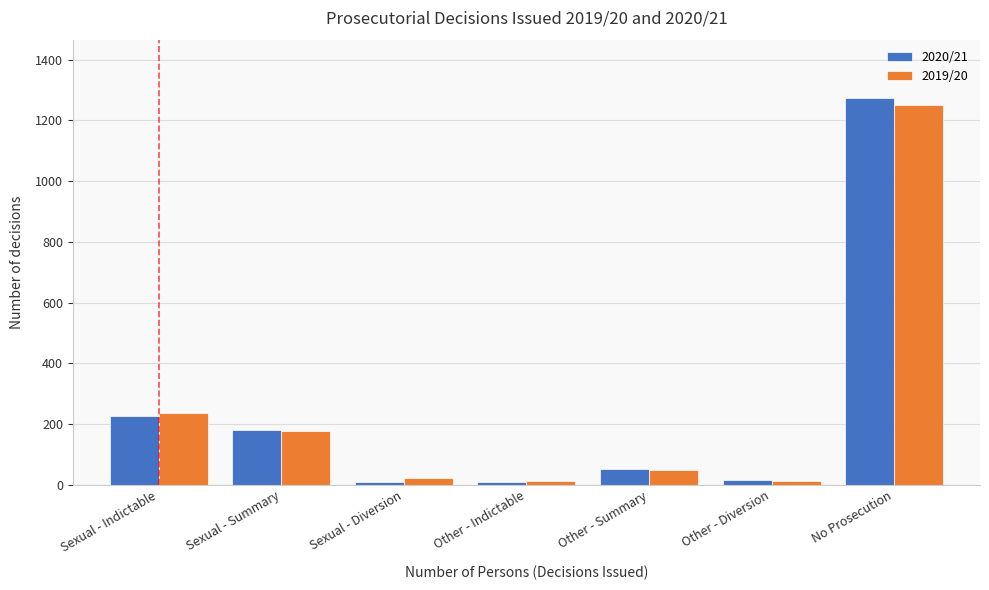

The value of 2019/20 at Sexual - Summary is 178. True or false?

True